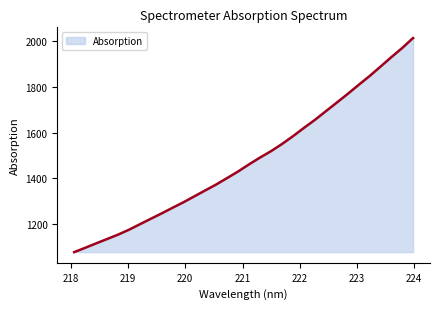

What is the smallest value displayed?

1077.0